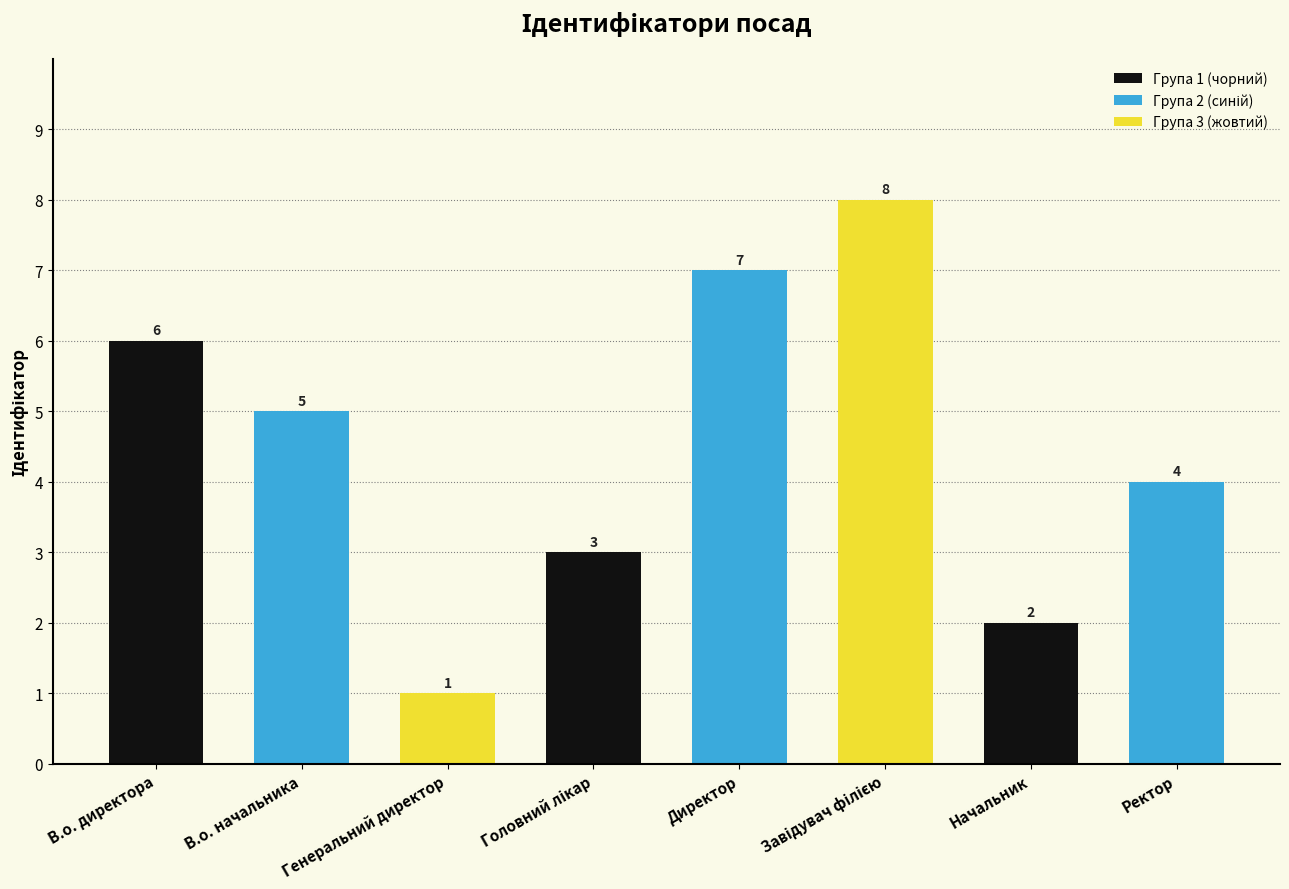

What is the change in value from В.о. начальника to Начальник?

-3